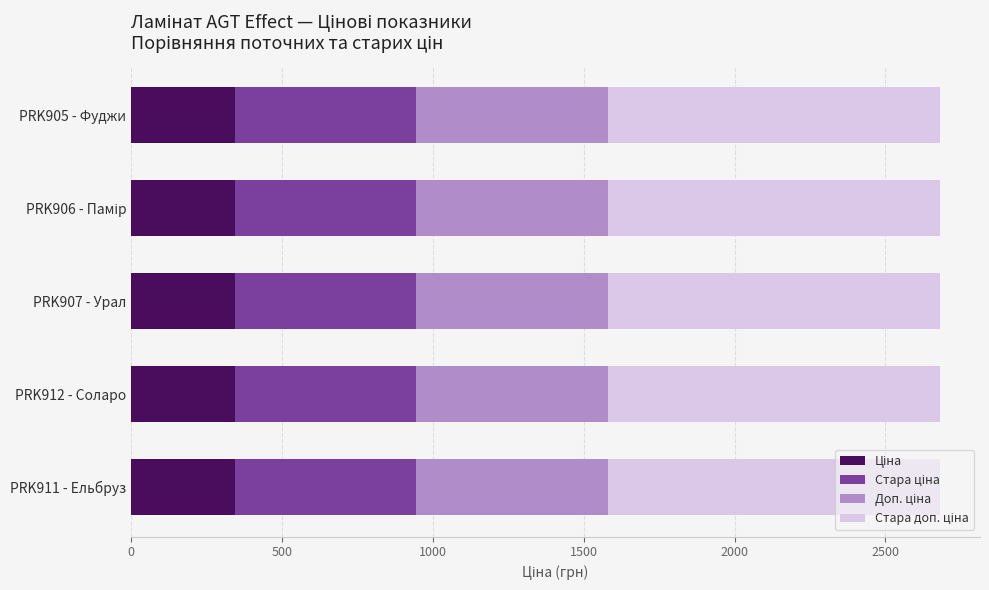

What is the total value across all series at PRK907 - Урал?

2679.5